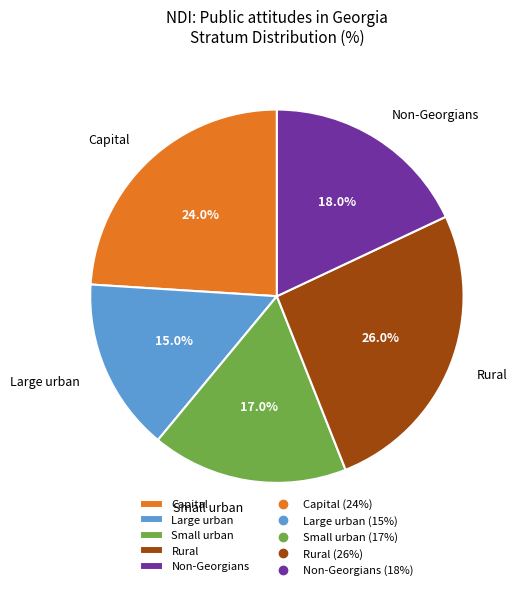

True or false: Capital accounts for 24% of the total.

True